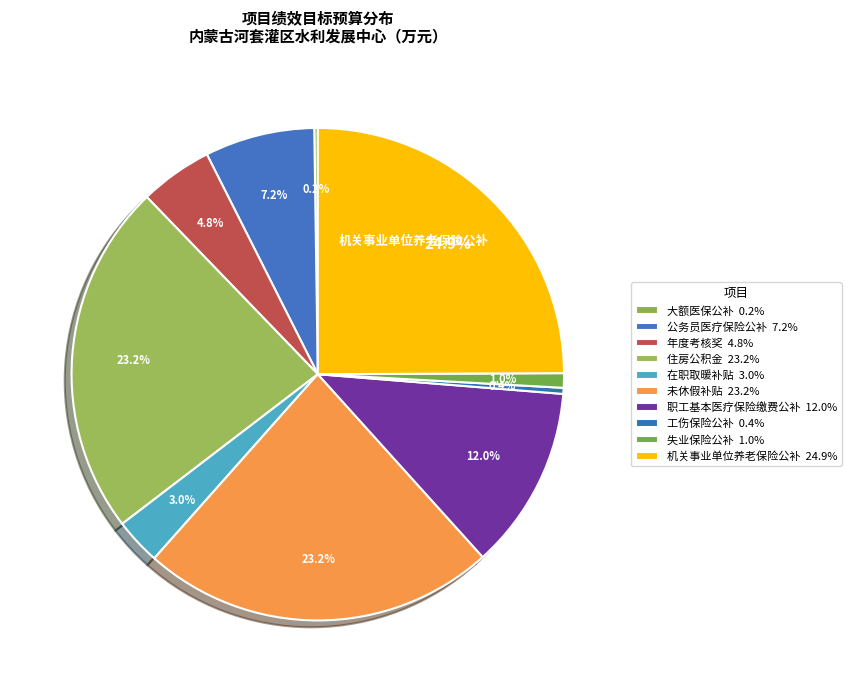

The 机关事业单位养老保险公补 slice represents 36% of the pie. True or false?

False